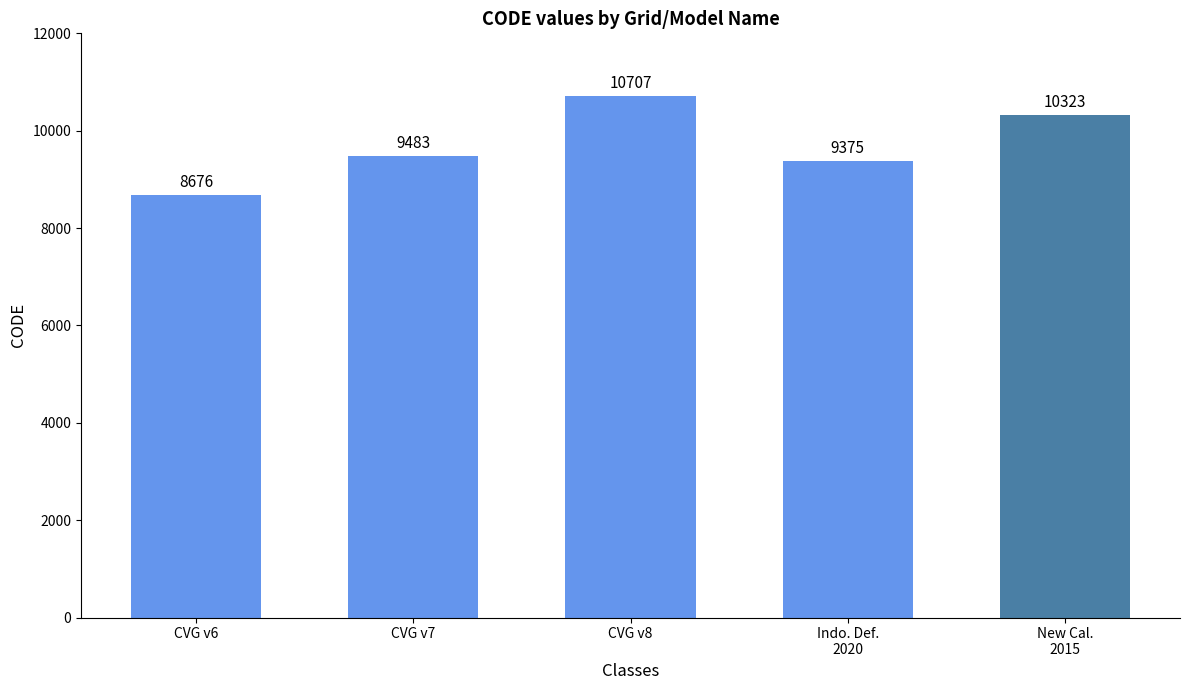

Between CVG v8 and CVG v7, which is larger?

CVG v8